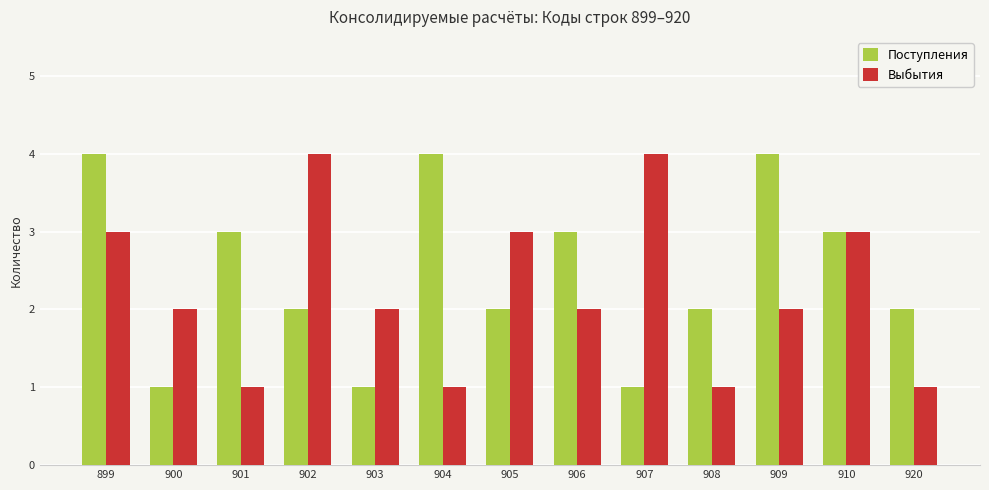

What is the difference between the maximum and minimum values in the Выбытия series?

3